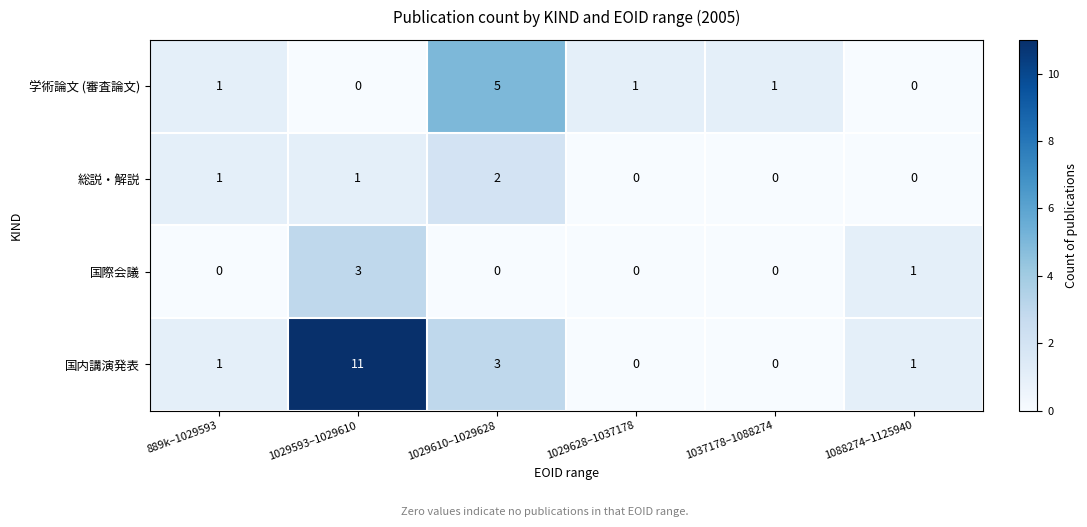

Which series has the largest range (max minus min)?

国内講演発表